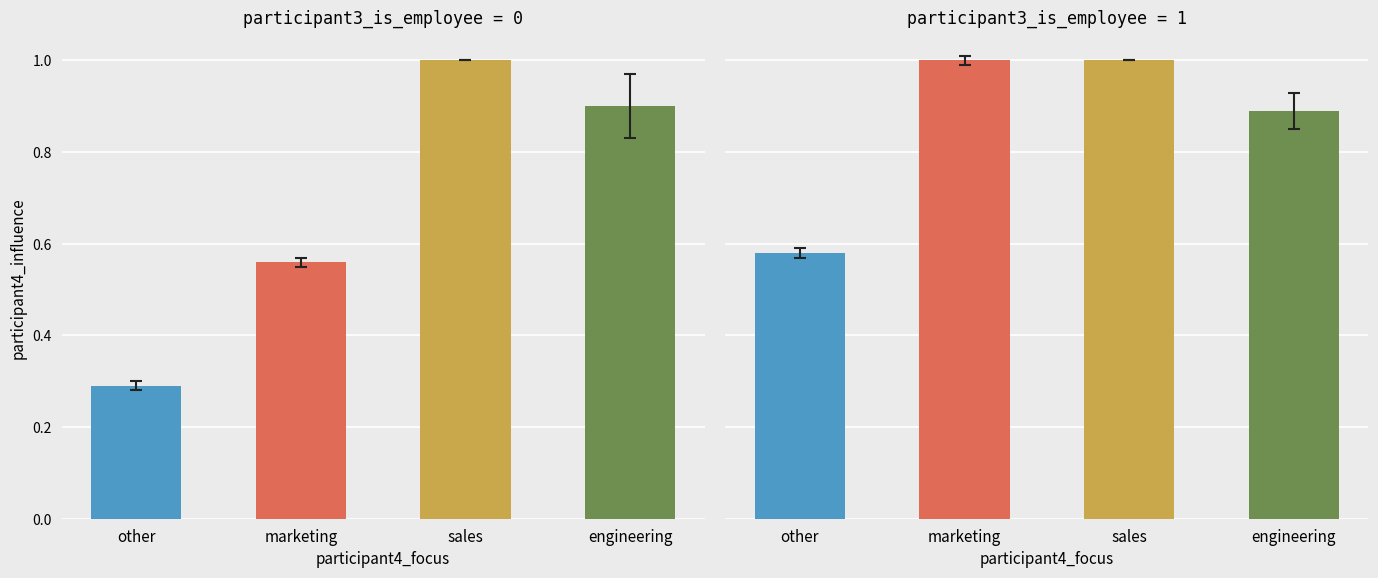

Which series has the largest total across all categories?

sales